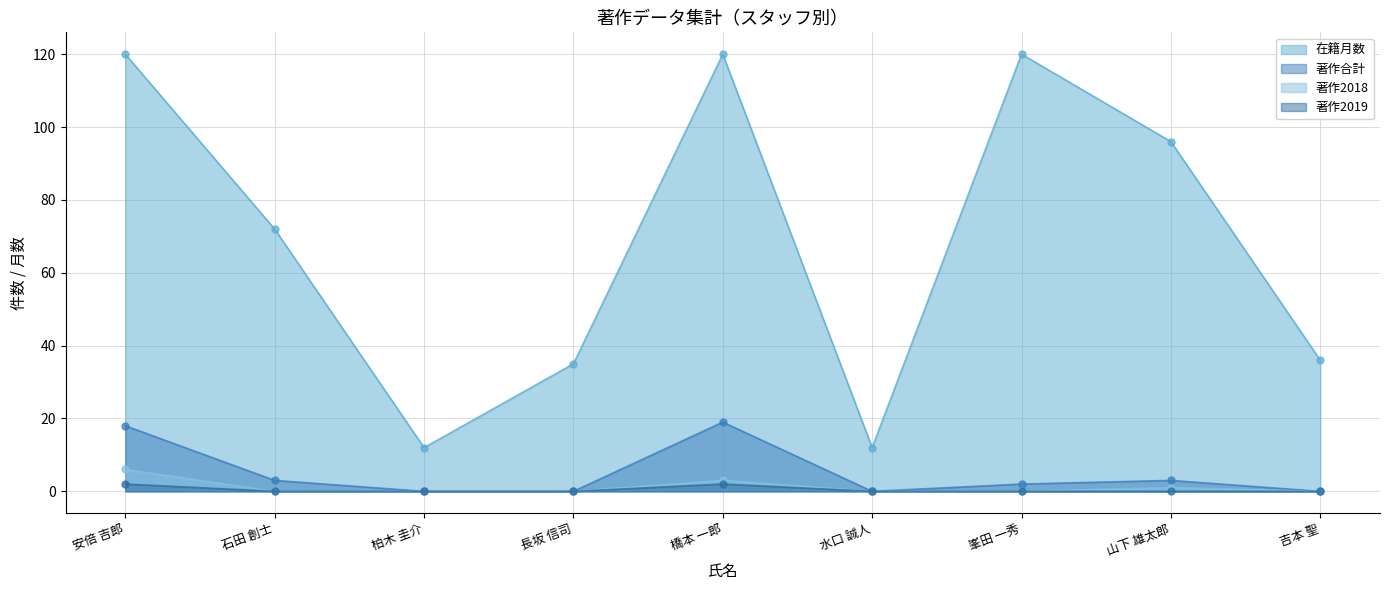

At how many categories does at least one series exceed 59?

5